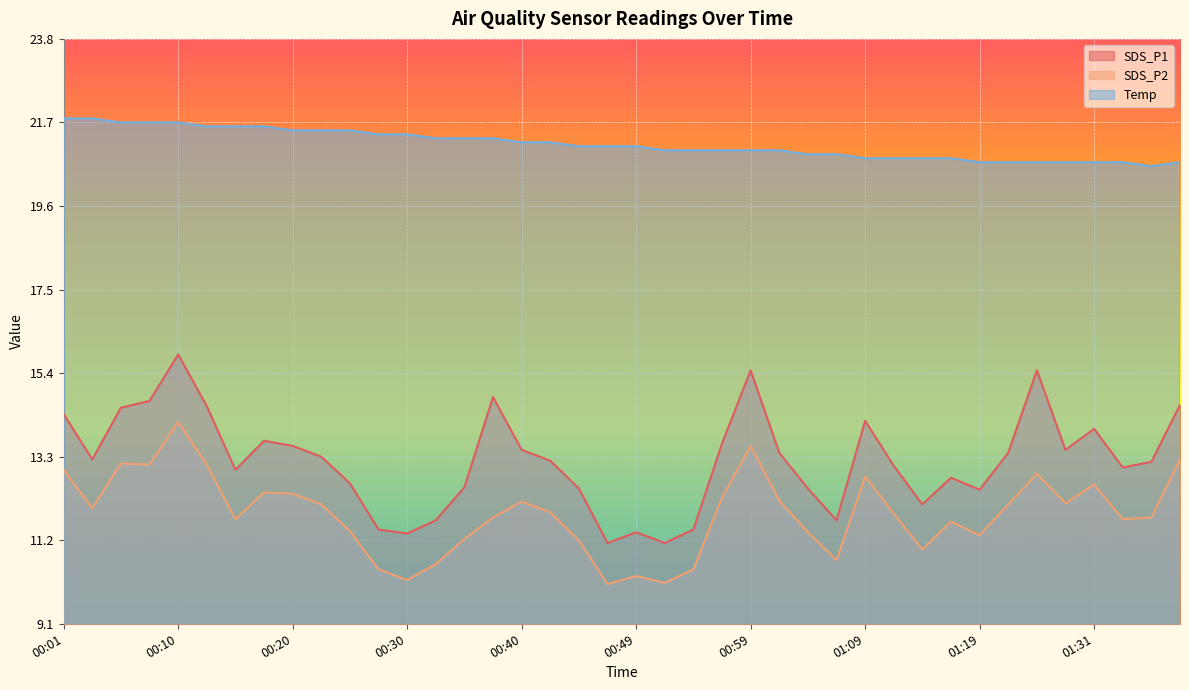

How many values in the SDS_P2 series exceed 11?

31